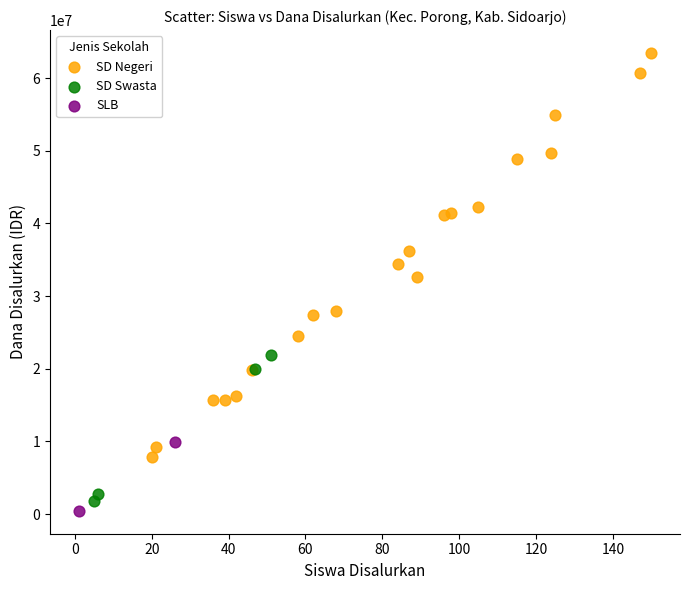

Which series contains the highest Y value?

SD Negeri